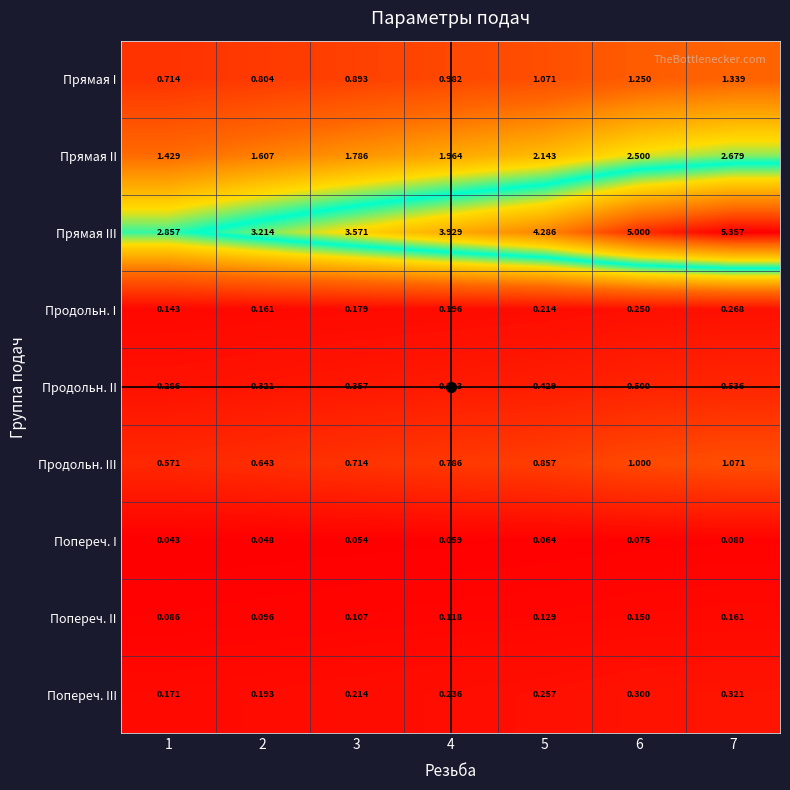

Rank the series at 7 from highest to lowest value.

Прямая III, Прямая II, Прямая I, Продольн. III, Продольн. II, Попереч. III, Продольн. I, Попереч. II, Попереч. I